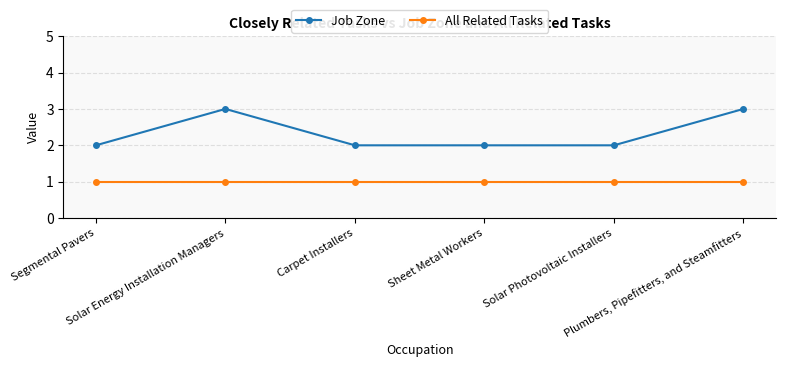

What is the minimum value shown in the chart?

1